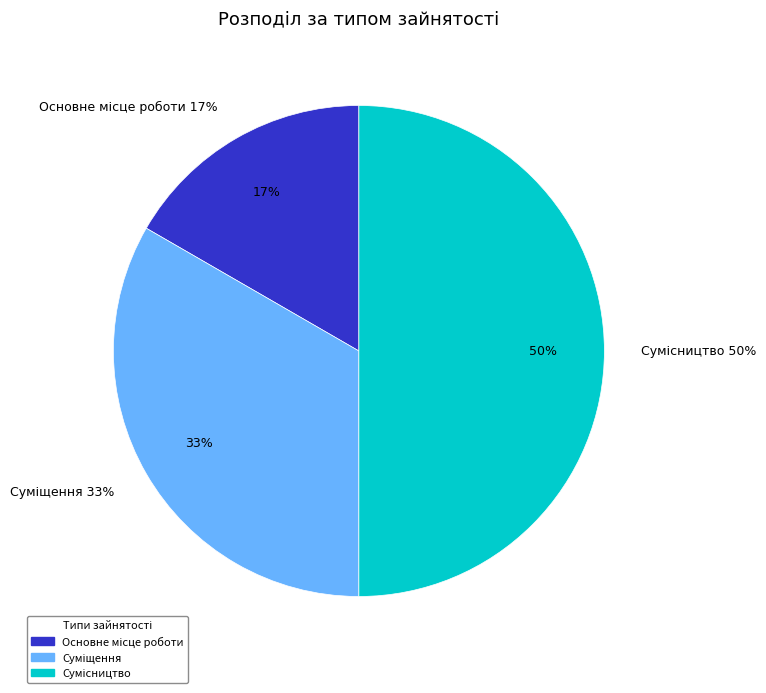

What is the change in value from Основне місце роботи to Суміщення?

+1